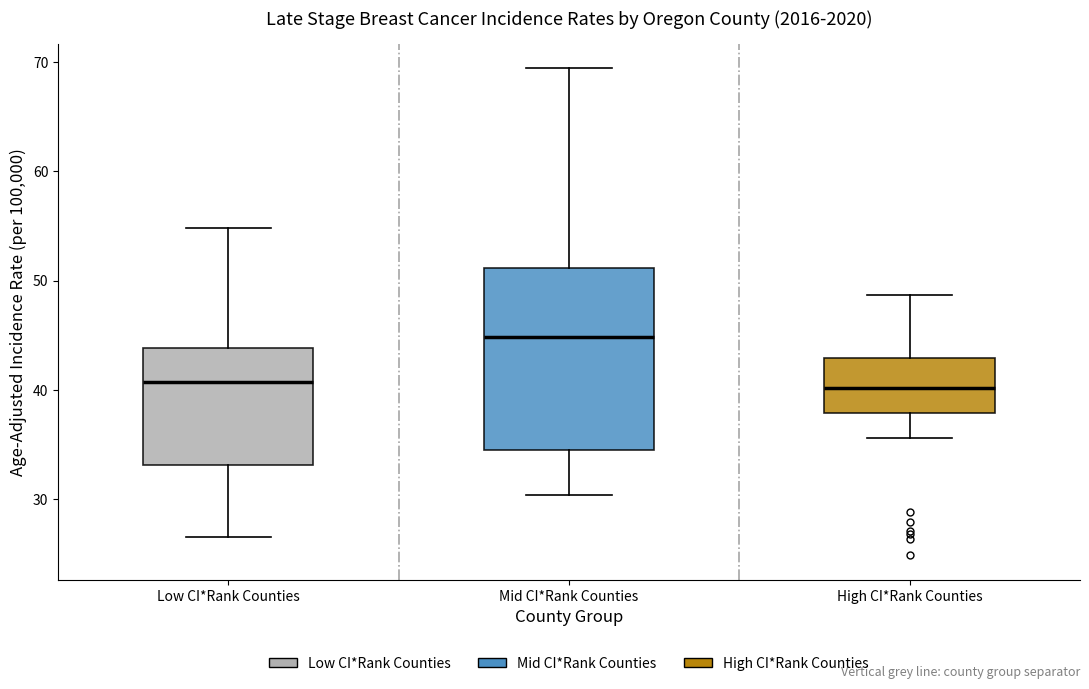

Which box is the tallest, from its lower edge to its upper edge?

Mid CI*Rank Counties